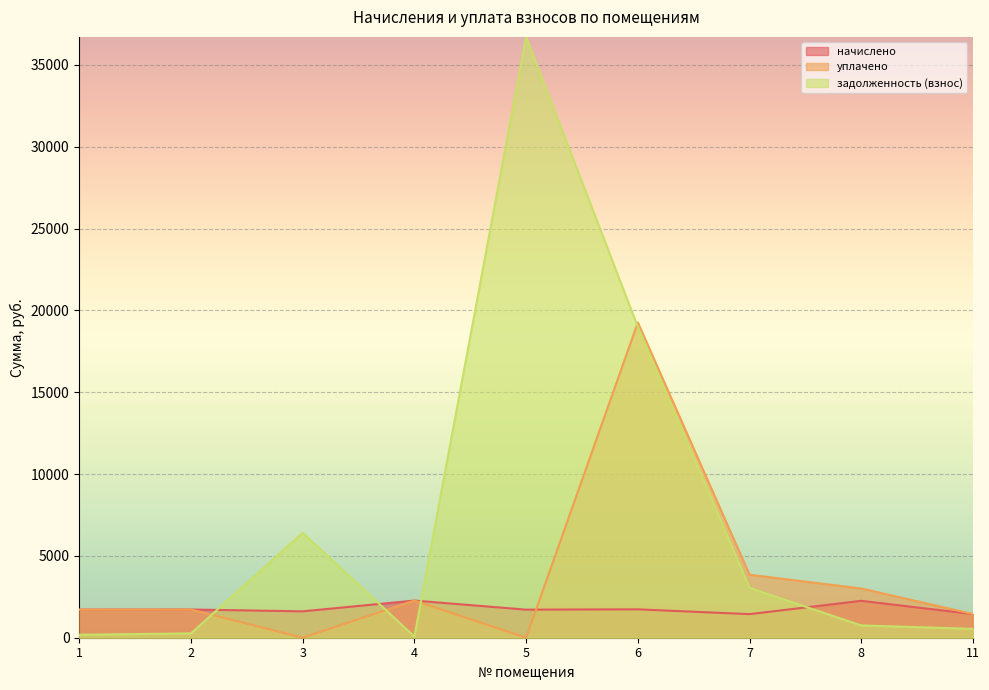

List the labels in order of уплачено value, largest first.

6, 7, 8, 4, 2, 1, 11, 3, 5